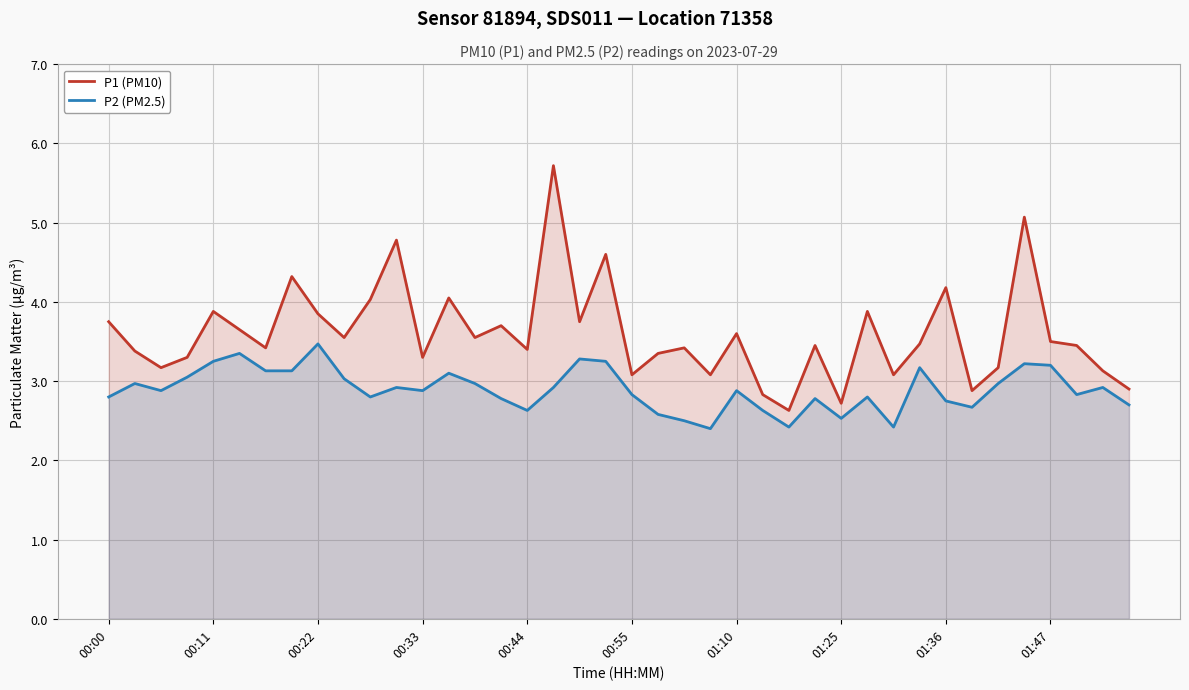

Is it true that P2 (PM2.5) equals 3.8 at 22?

False